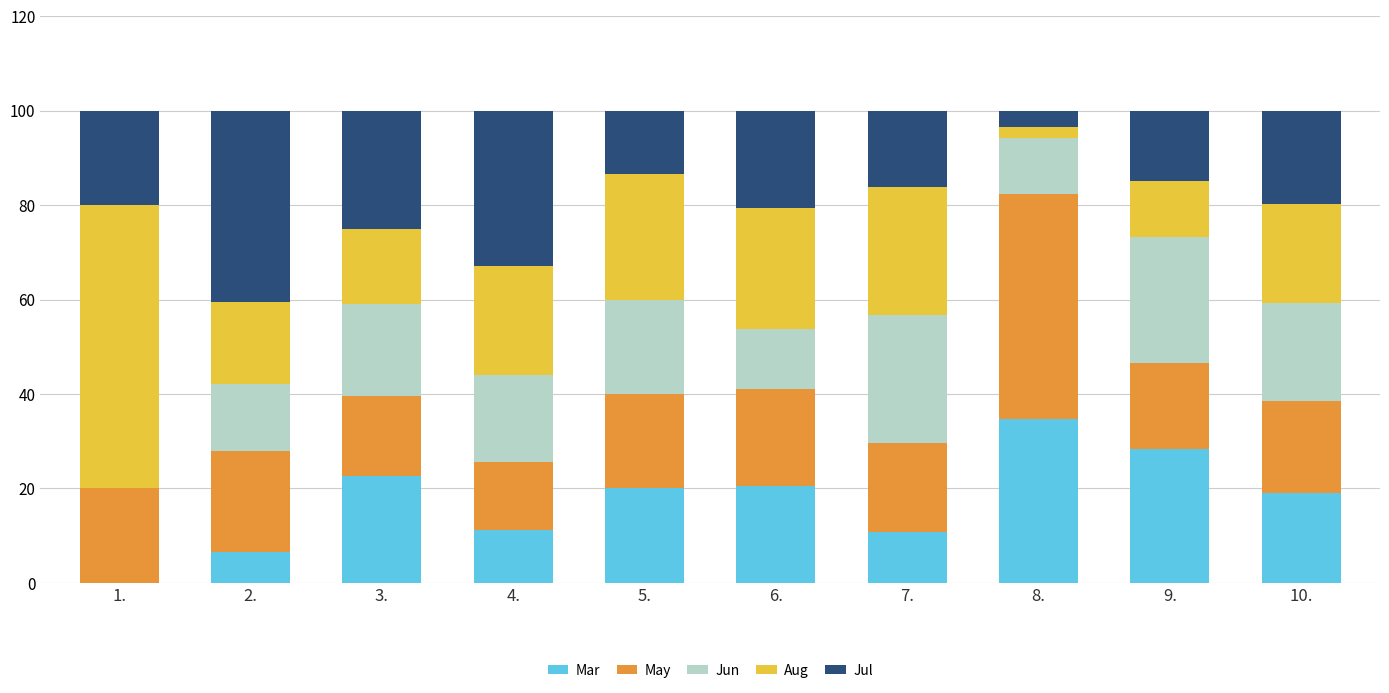

What is the total value across all series at 5.?

100.0